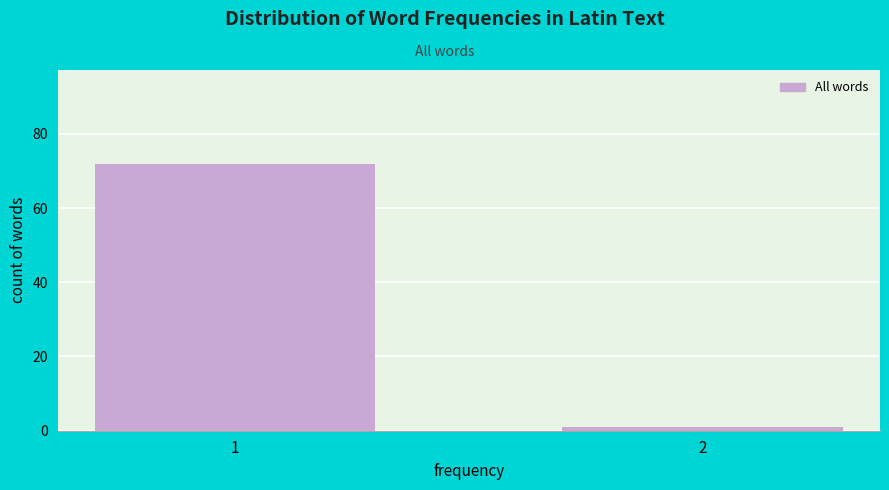

Reading right to left, transcribe all the data shown in this chart.

2=1	1=72